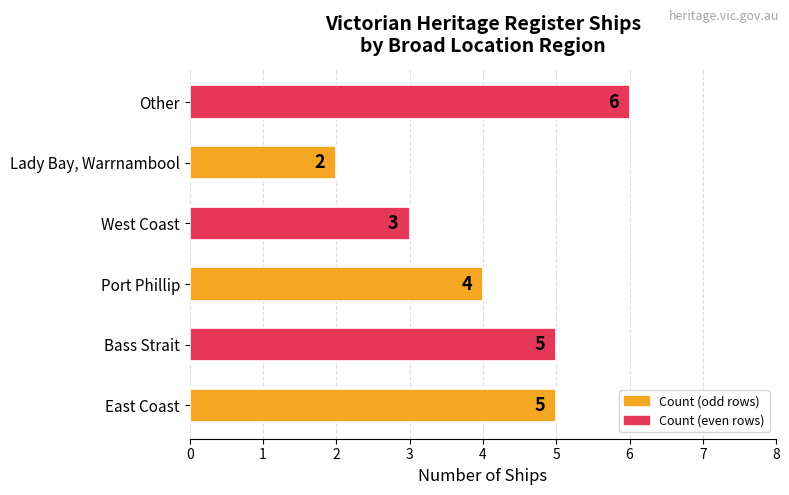

What is the sum of the values at West Coast and Bass Strait?

8